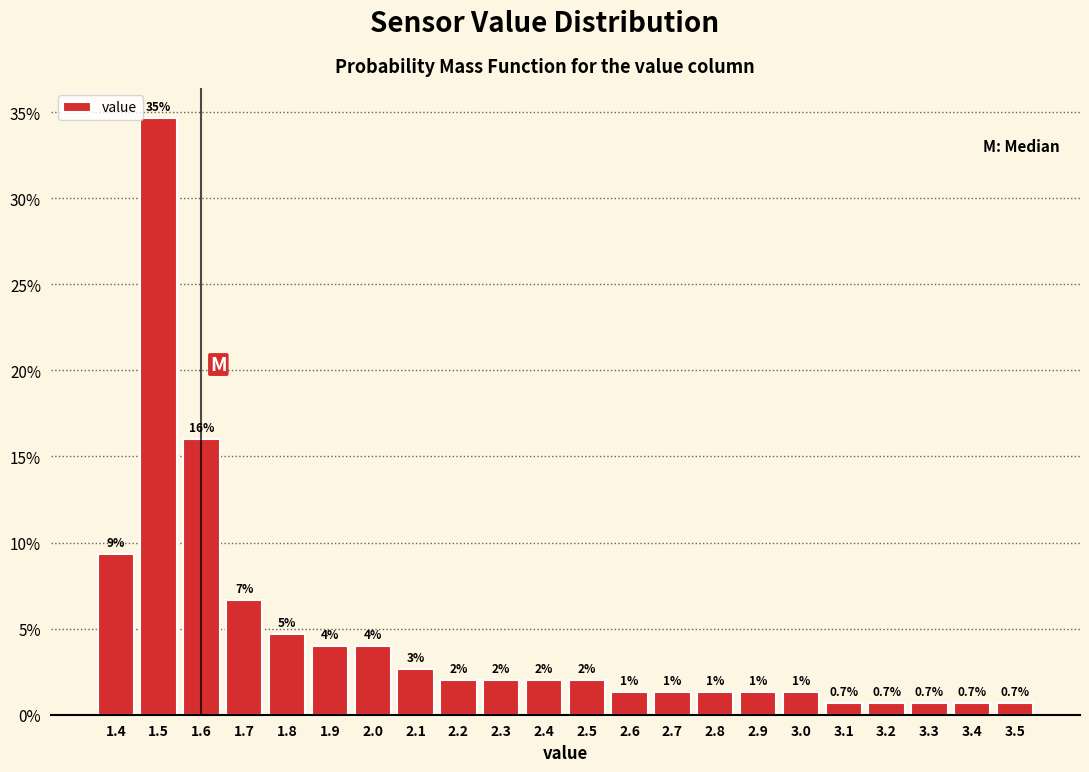

Which range on the x-axis has the tallest bar?

1.45 to 1.55